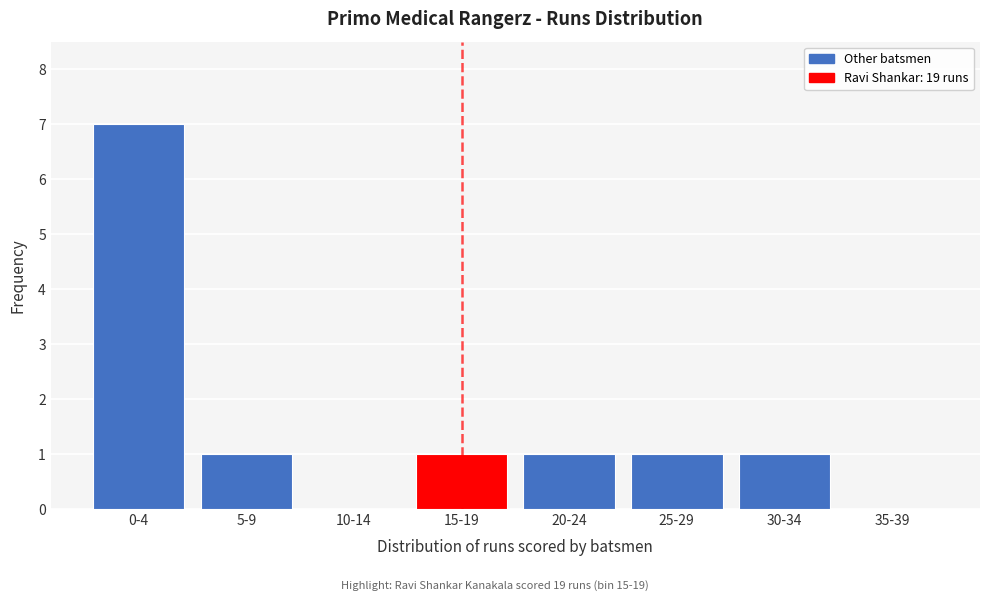

Reading right to left, list all the values displayed in this chart.

35-39=0	30-34=1	25-29=1	20-24=1	15-19=1	10-14=0	5-9=1	0-4=7